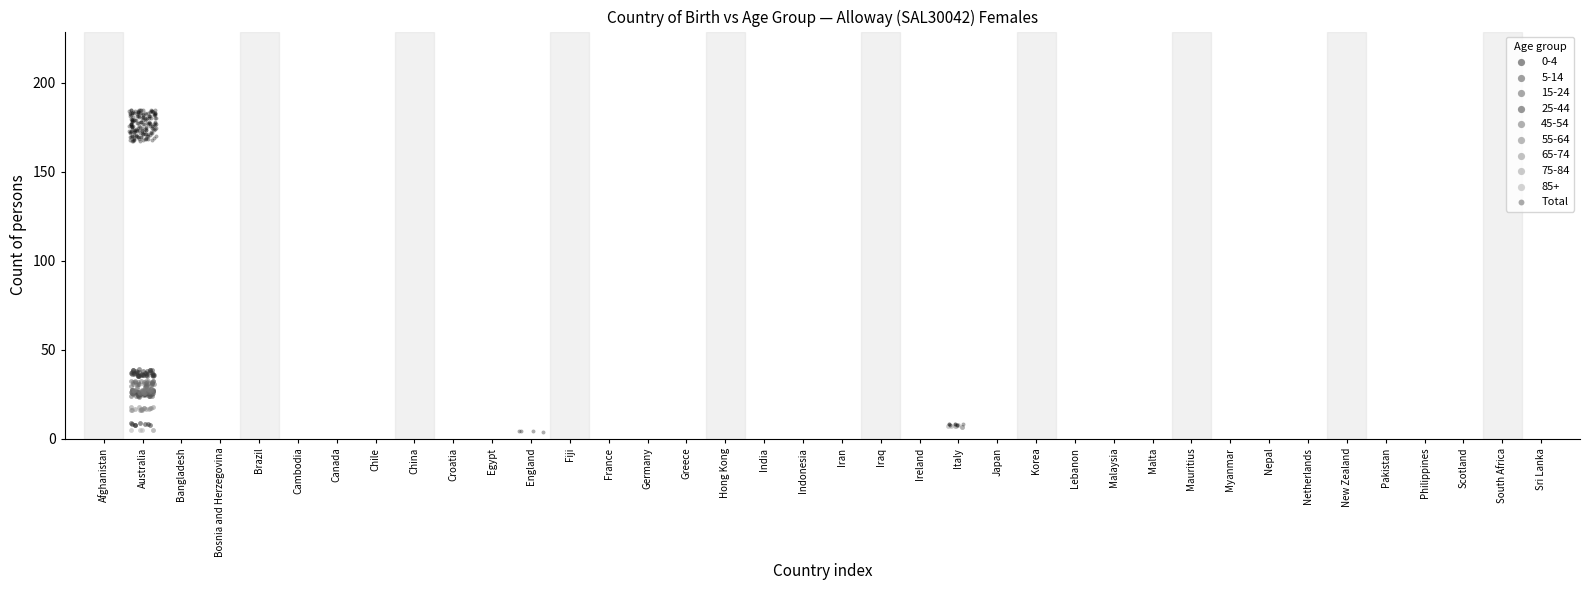

Which series has the widest spread of Y values?

Total